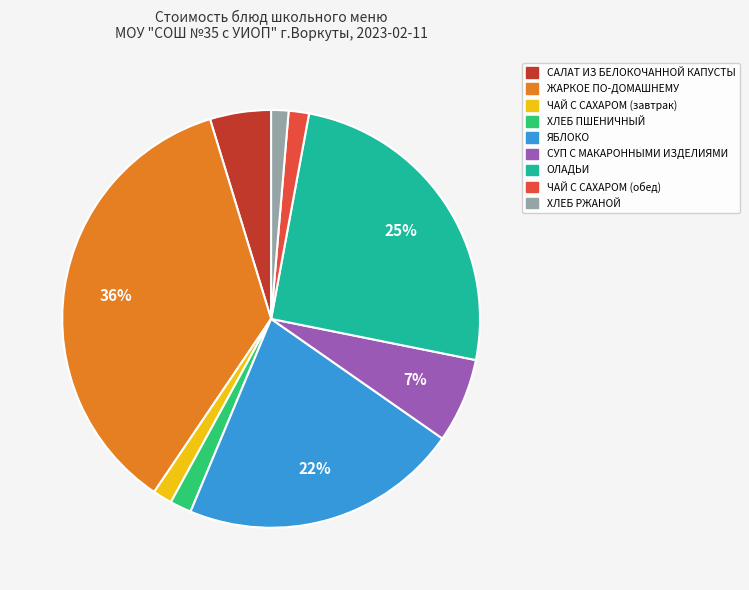

Does САЛАТ ИЗ БЕЛОКОЧАННОЙ КАПУСТЫ represent more than half of the total?

No